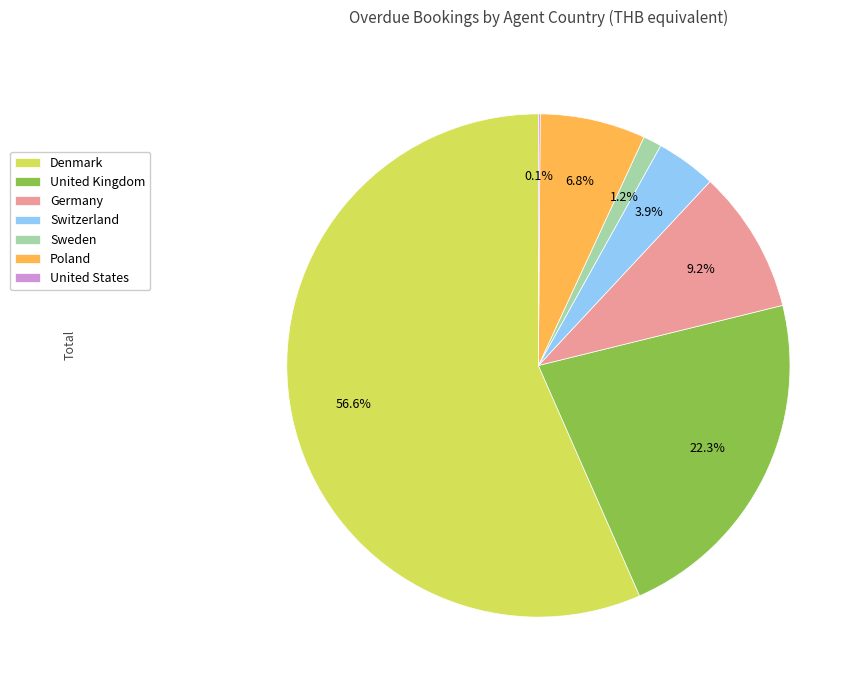

To the nearest percent, what is the average slice percentage?

14%